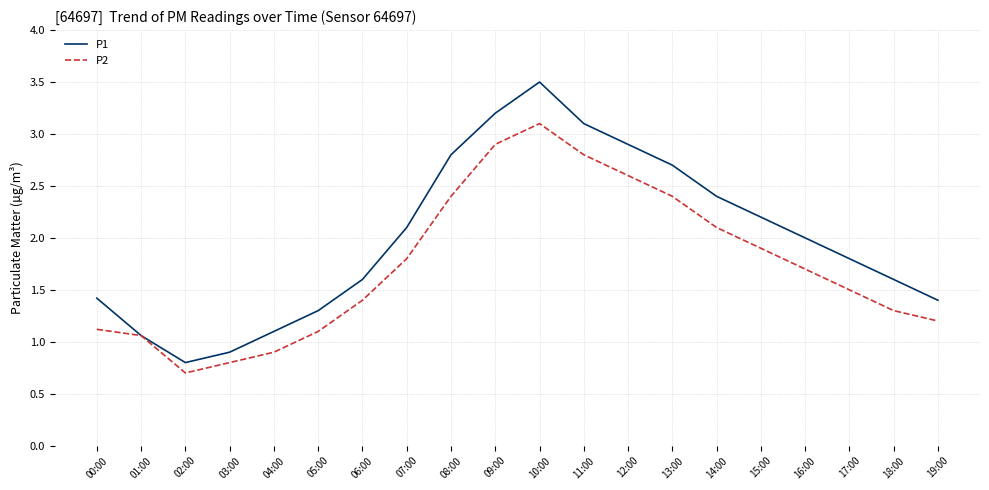

What is the total value across all series at 13:00?

5.1